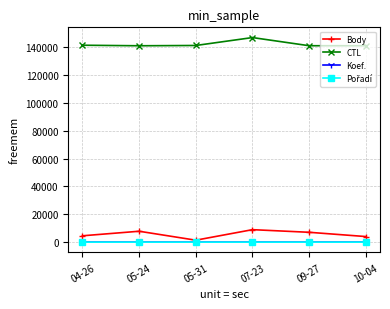

How many lines are shown in the chart?

4